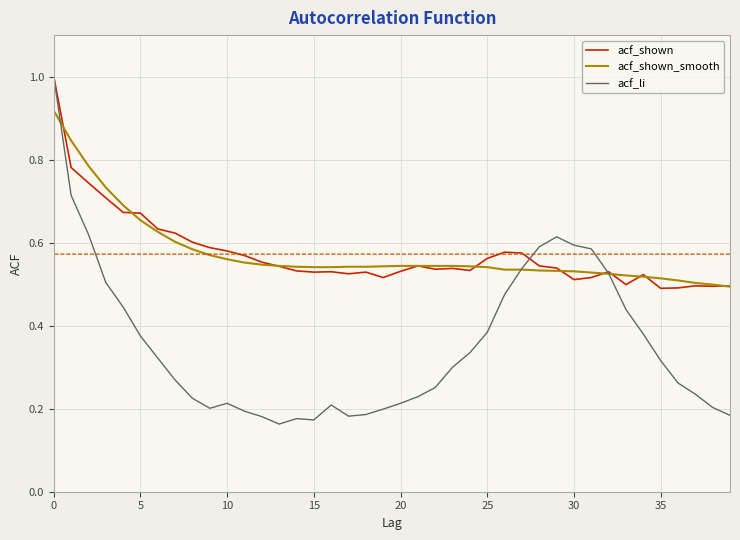

Which series has the largest range (max minus min)?

acf_li